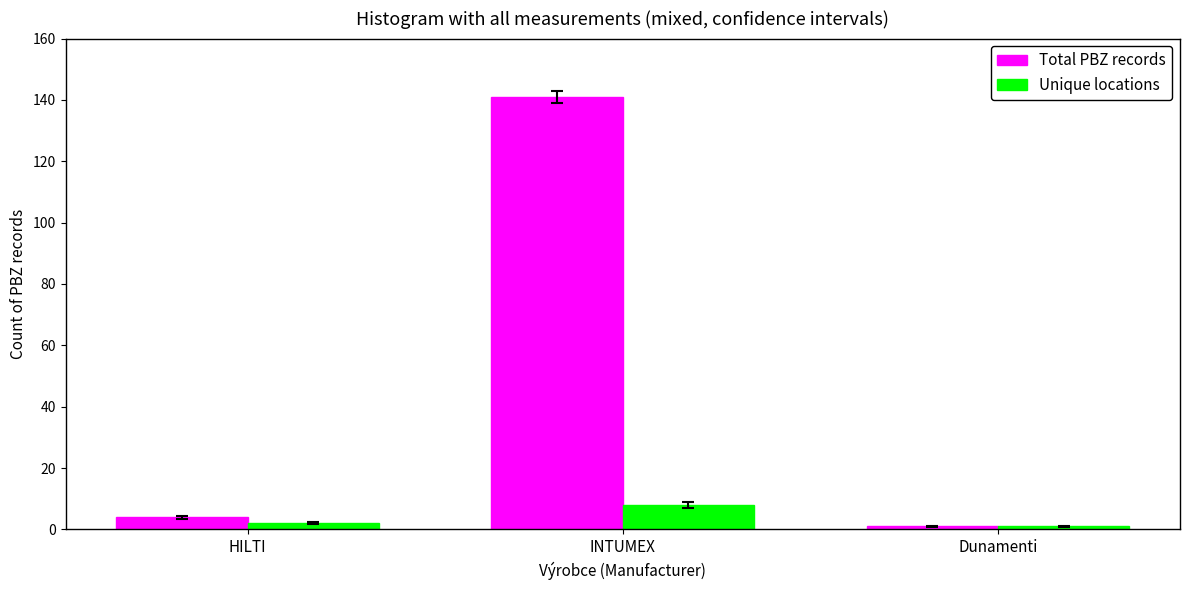

What is the highest value of the Unique locations series?

8